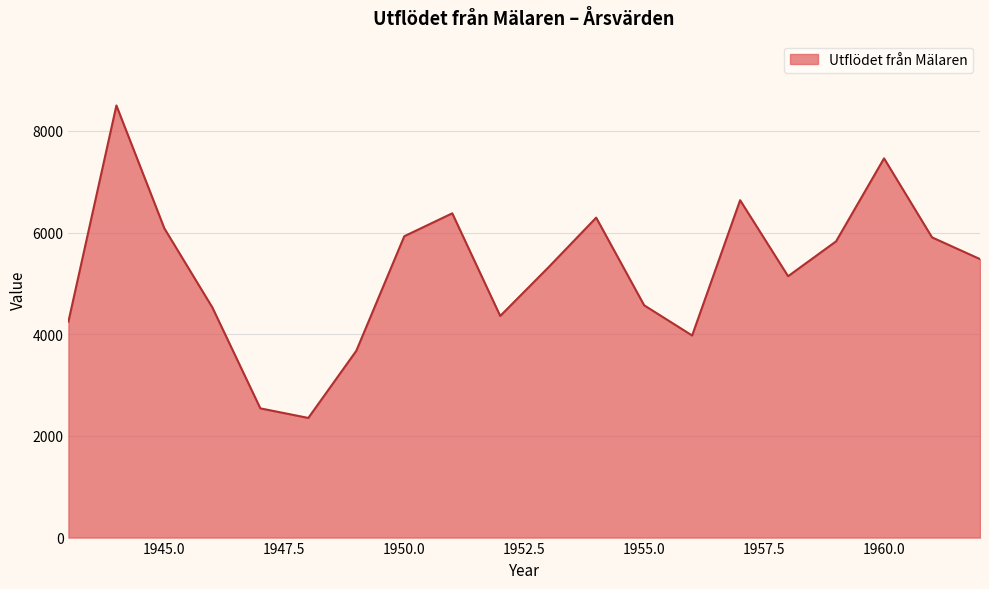

What is the smallest value displayed?

2353.4